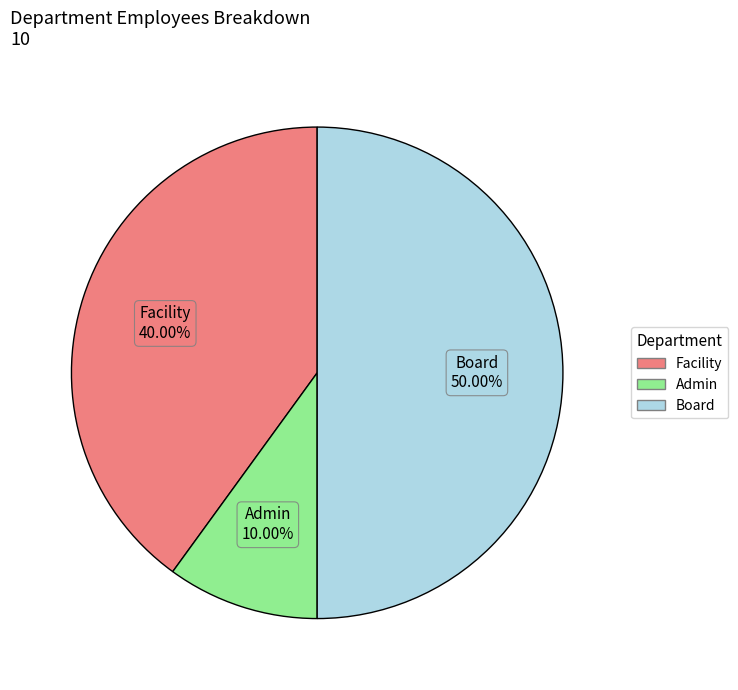

How many segments does this pie chart have?

3